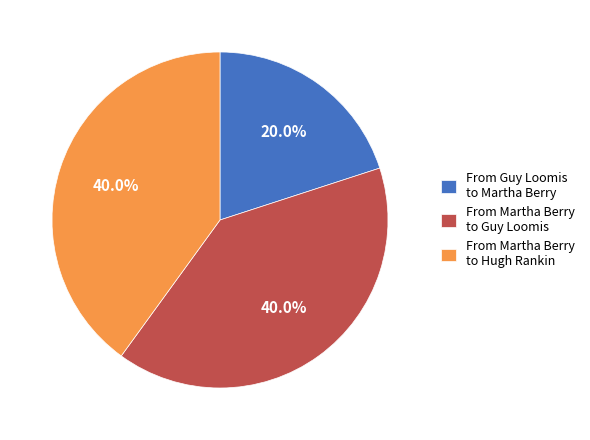

Which has a higher value, From Martha Berry to Guy Loomis or From Guy Loomis to Martha Berry?

From Martha Berry to Guy Loomis